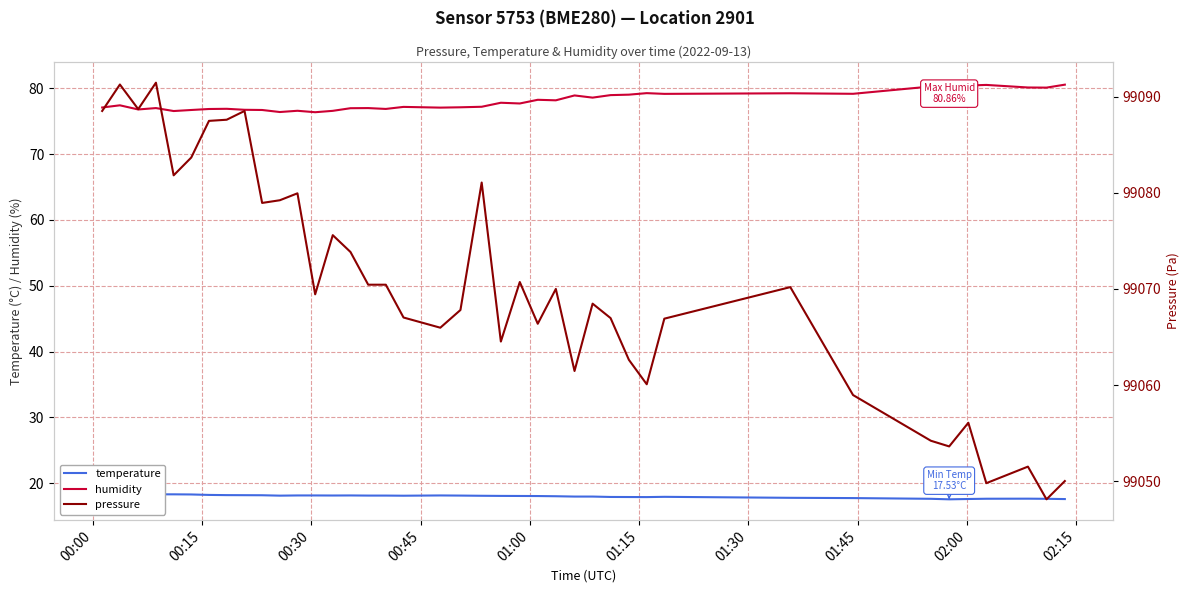

Does the chart display data point markers on the line(s)?

No